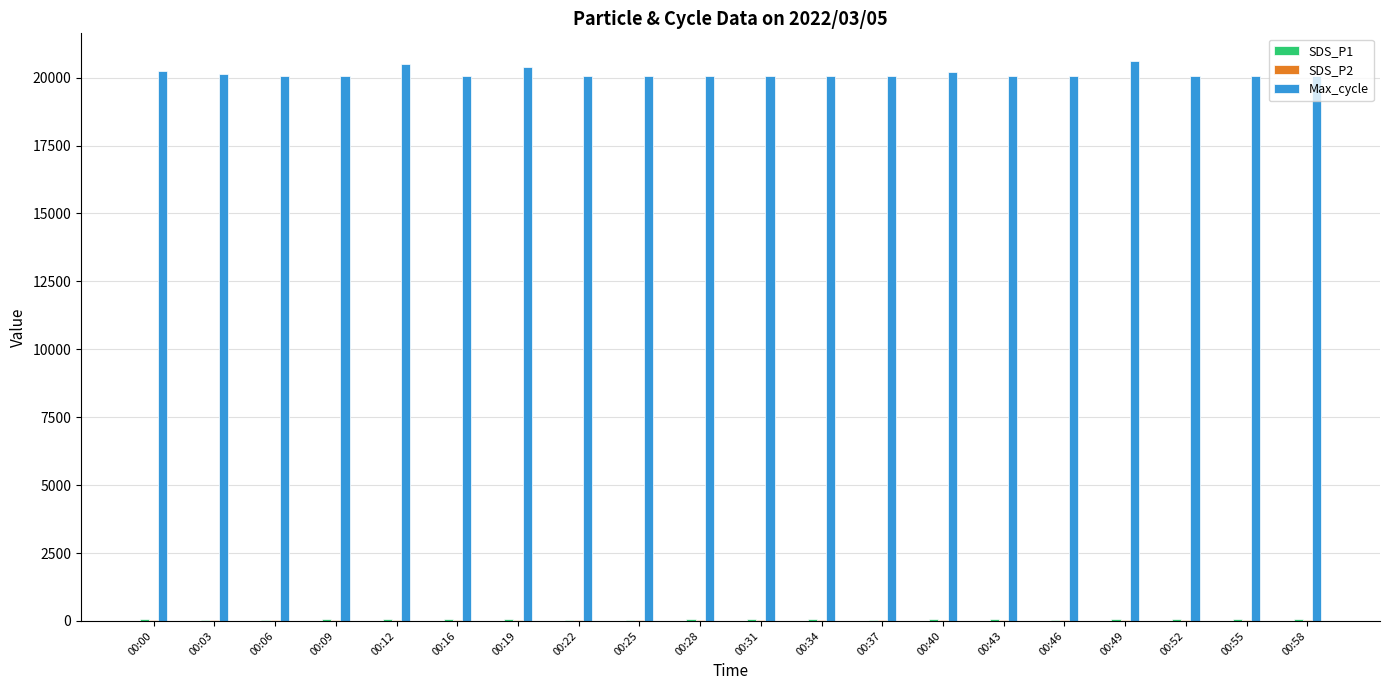

What is the highest value of the Max_cycle series?

20601.0